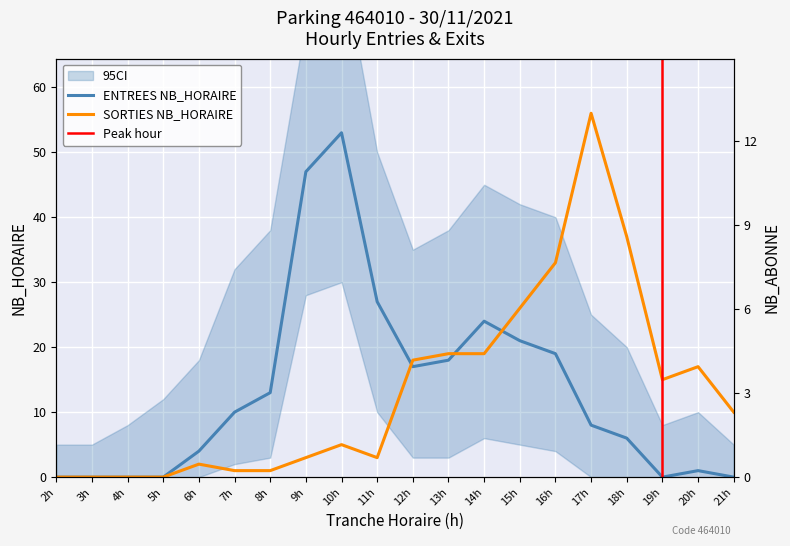

What is the maximum value for ENTREES NB_HORAIRE?

53